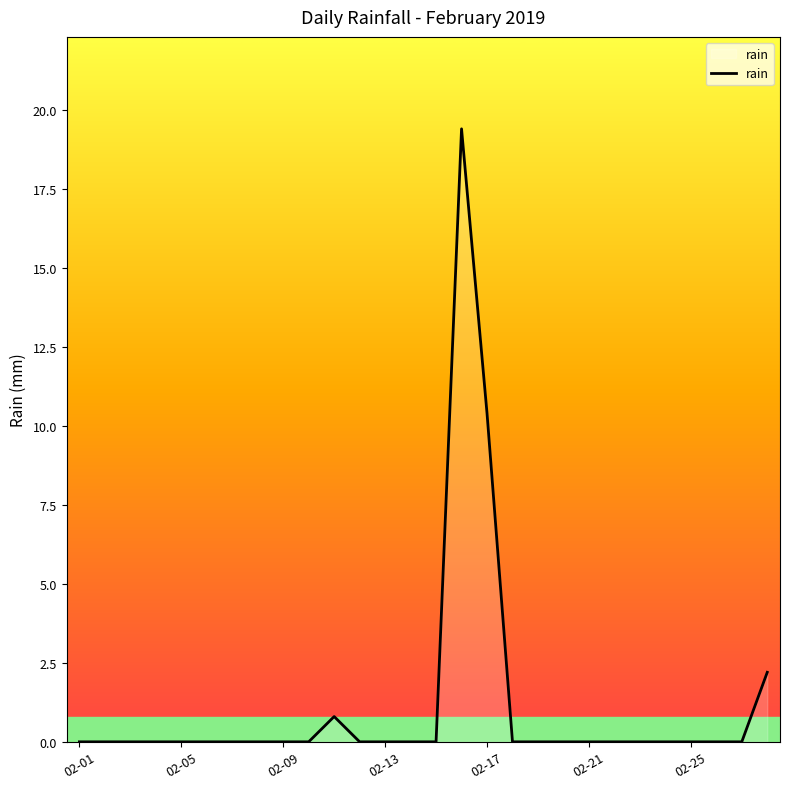

What is the difference between the maximum and minimum values?

19.4